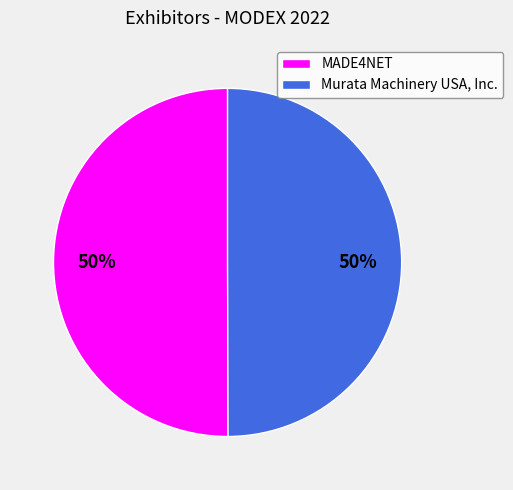

What is the ratio of the value at MADE4NET to the value at Murata Machinery USA, Inc.?

1.0